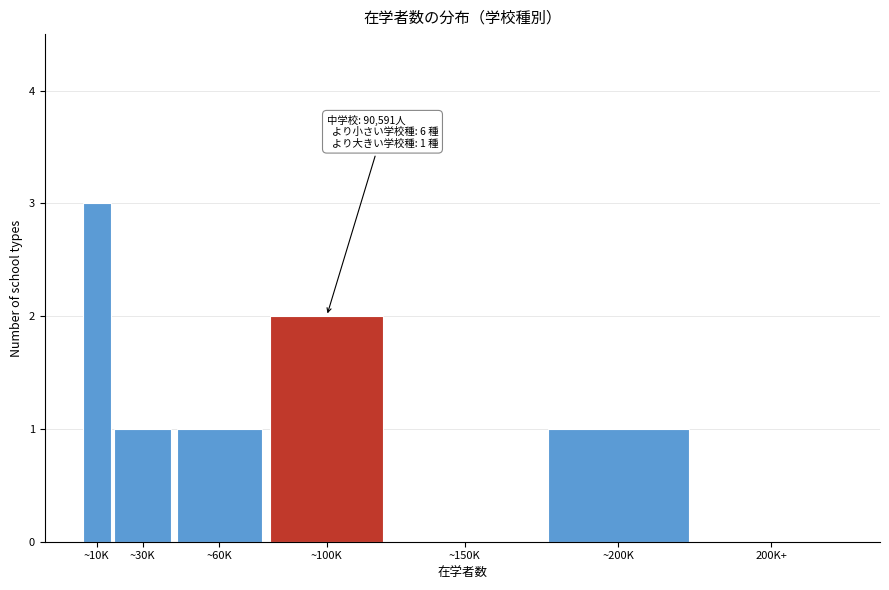

Reading left to right, list all the values displayed in this chart.

~10K=3	~30K=1	~60K=1	~100K=2	~150K=0	~200K=1	200K+=0